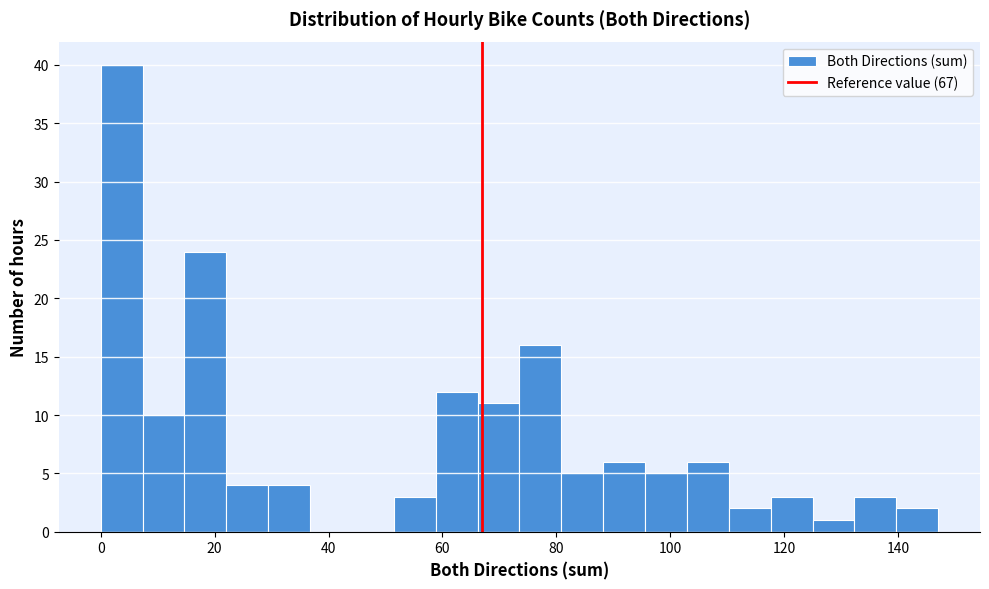

Around what value on the x-axis is the tallest bar? Give the approximate position of its centre, as read against the axis.

4